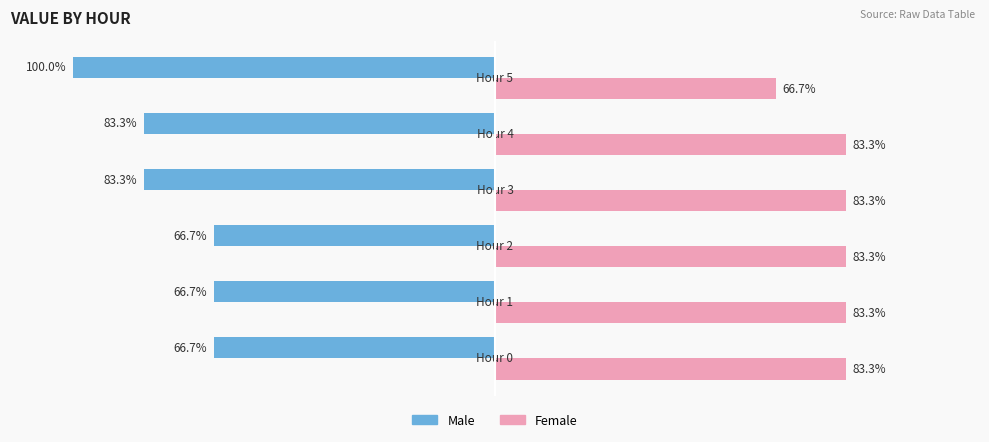

Which series has the widest spread of values?

Male